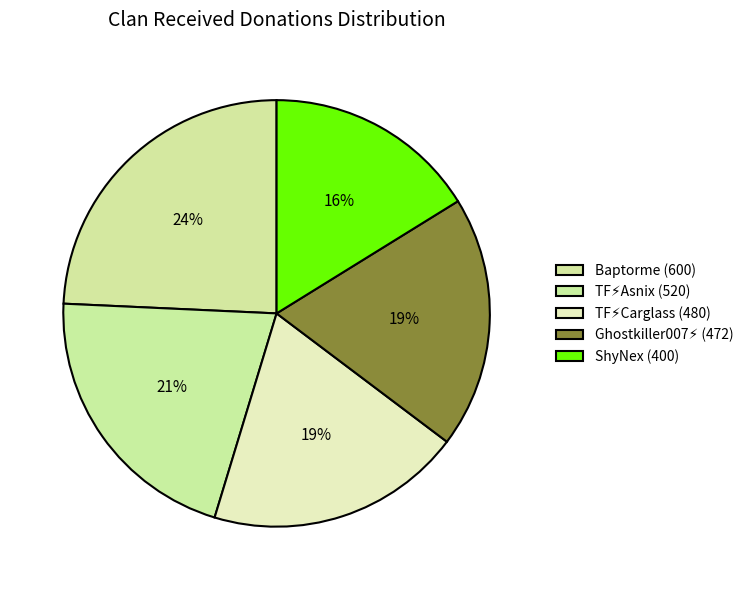

What is the ratio of the value at TF⚡️Carglass (480) to the value at Ghostkiller007⚡ (472)?

1.0